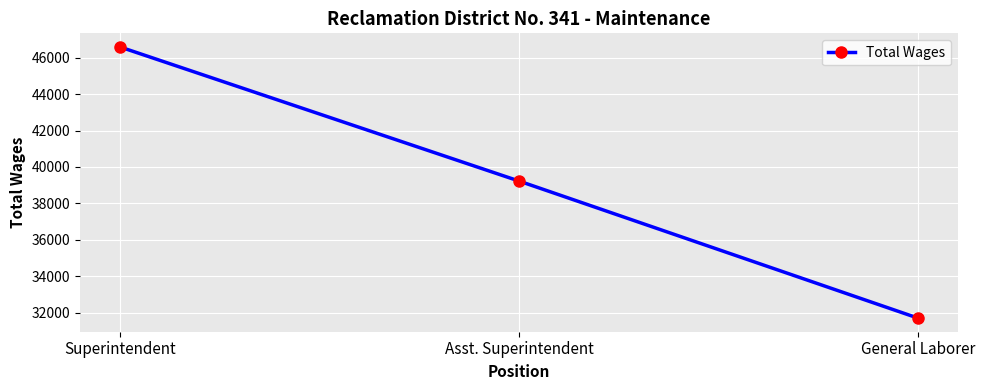

Which label corresponds to the smallest value in the chart?

General Laborer